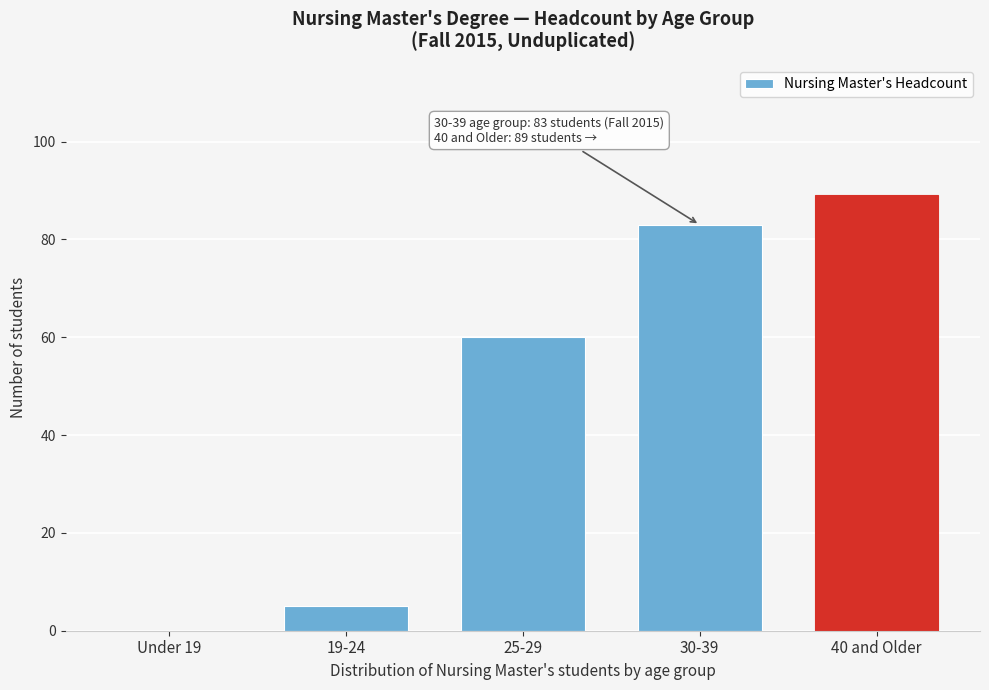

Reading left to right, transcribe all the data shown in this chart.

Under 19=0	19-24=5	25-29=60	30-39=83	40 and Older=89